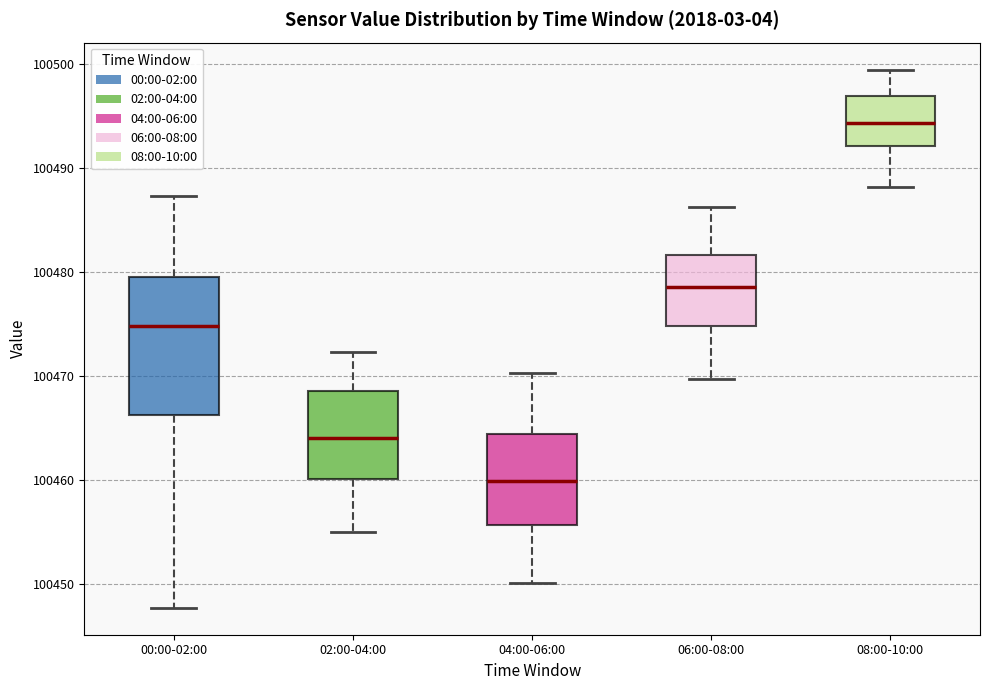

Where does the upper whisker of the box for 06:00-08:00 end on the y-axis? The values are not printed on the chart, so give them approximately, as read against the axis.

100486